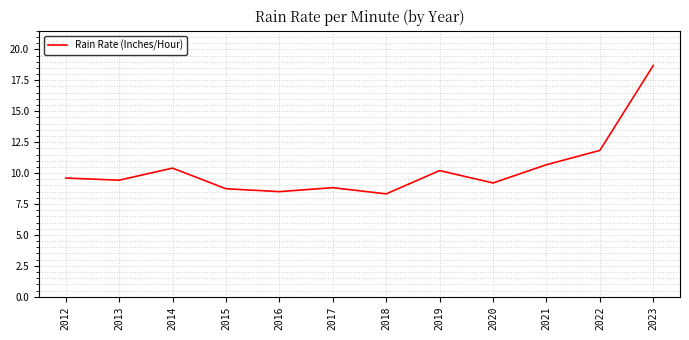

The chart shows a value of 2.3 at 2020. True or false?

False